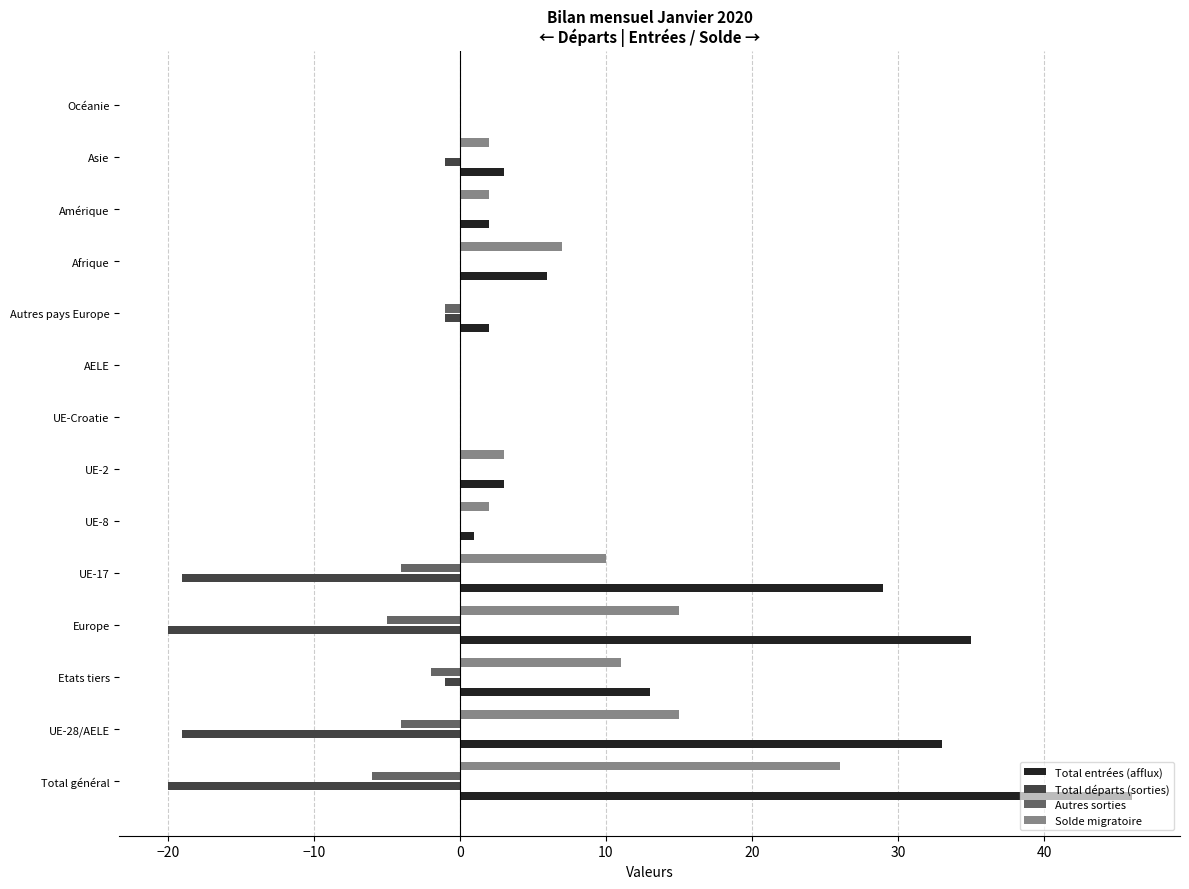

Between UE-28/AELE and Asie, which series saw the biggest shift?

Total entrées (afflux)